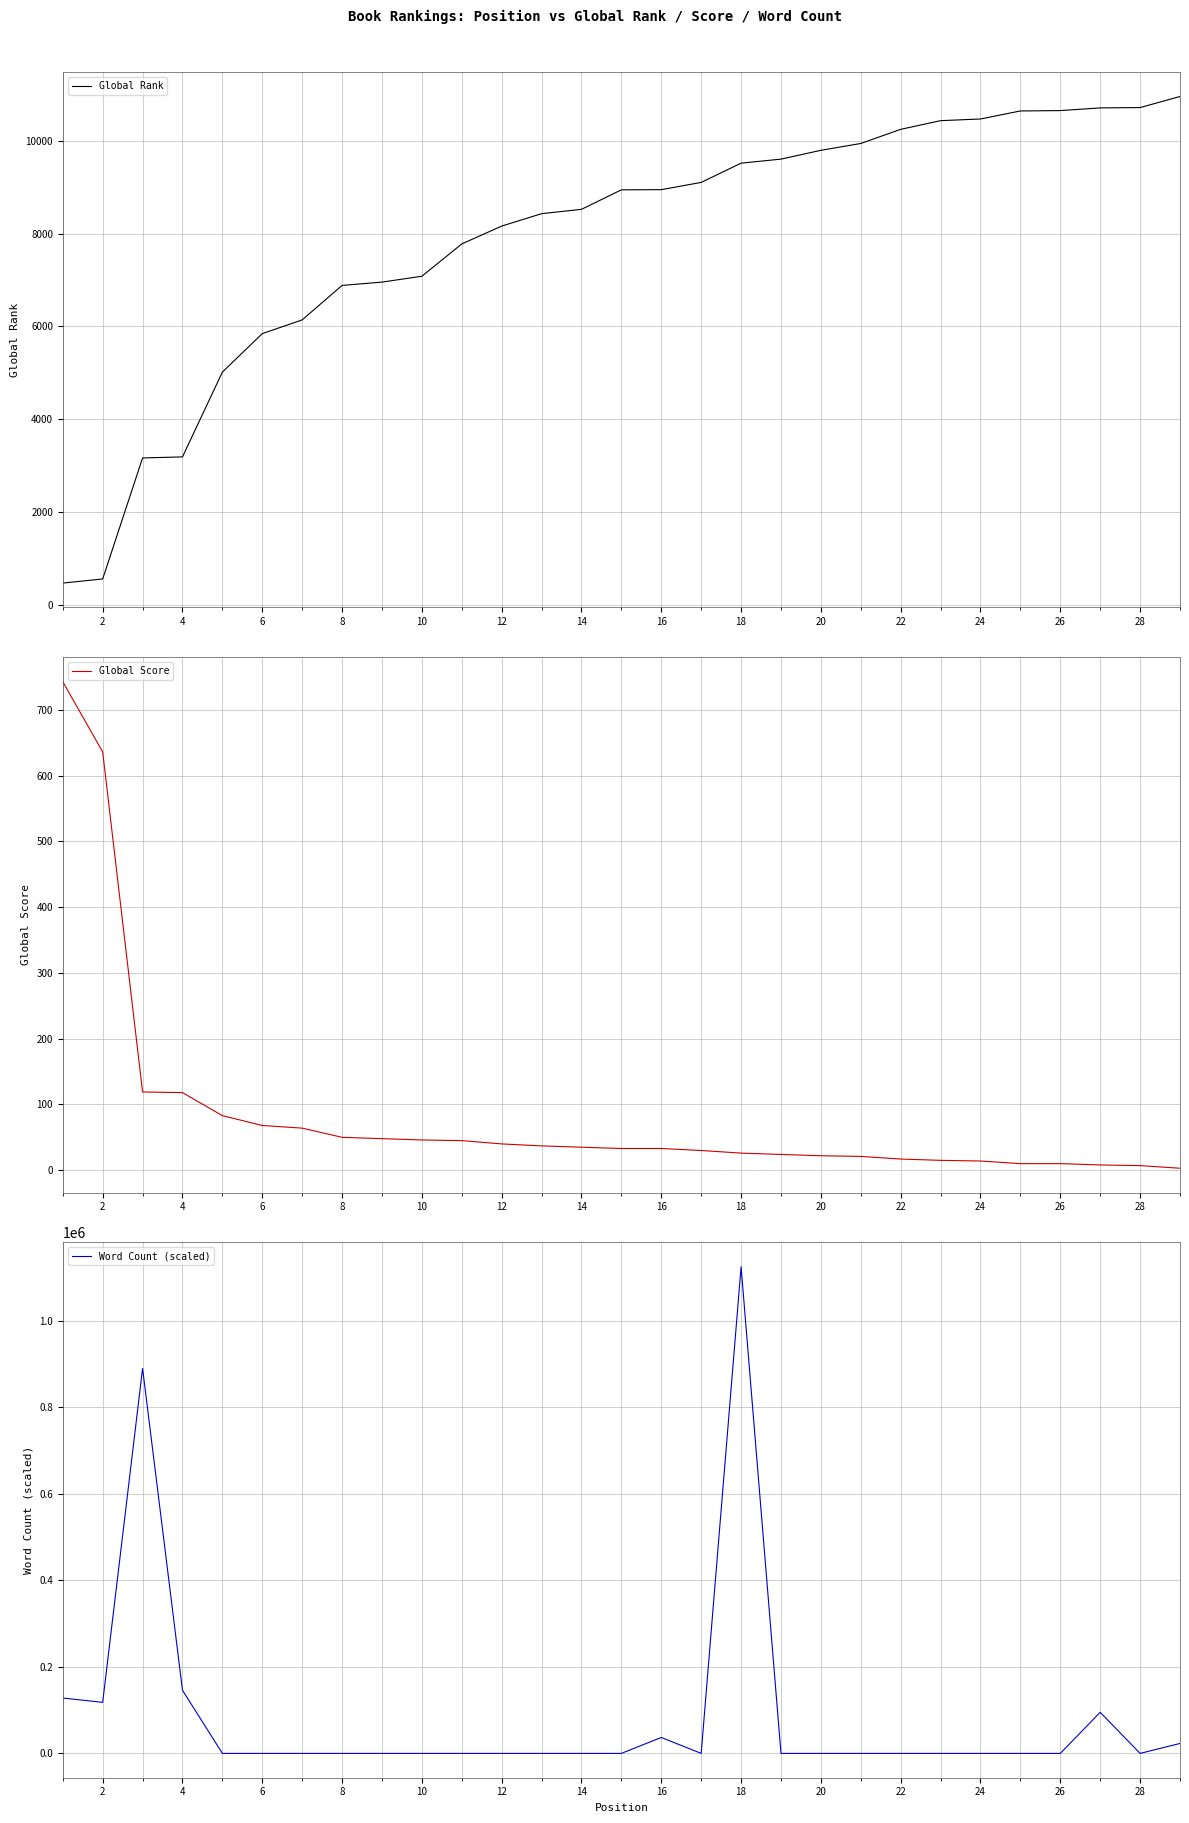

The value of Global Rank at 2 is 555. True or false?

True